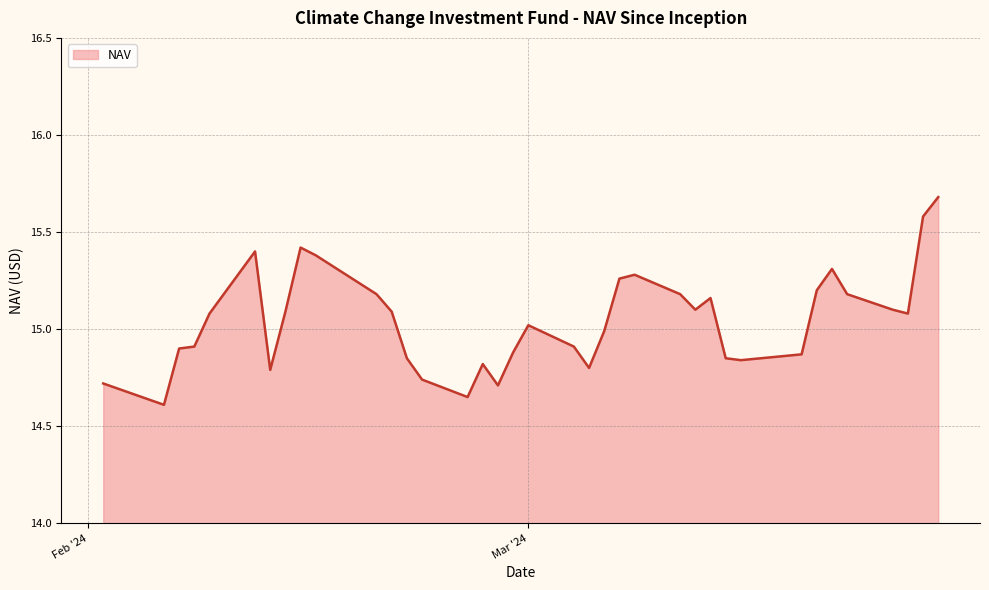

What is the minimum value shown in the chart?

14.6